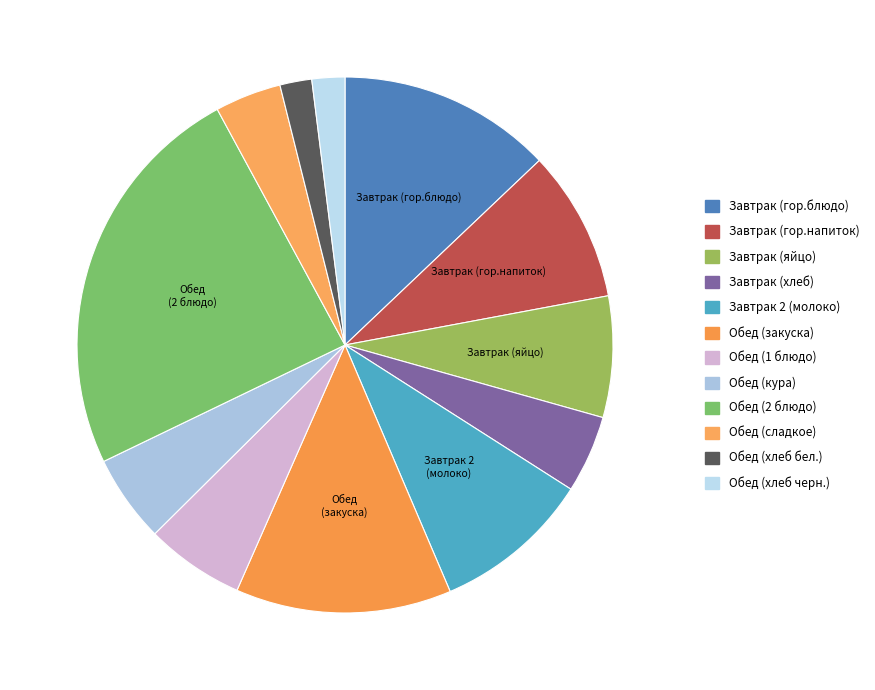

To the nearest percent, what percentage of the pie is Завтрак (яйцо)?

7%